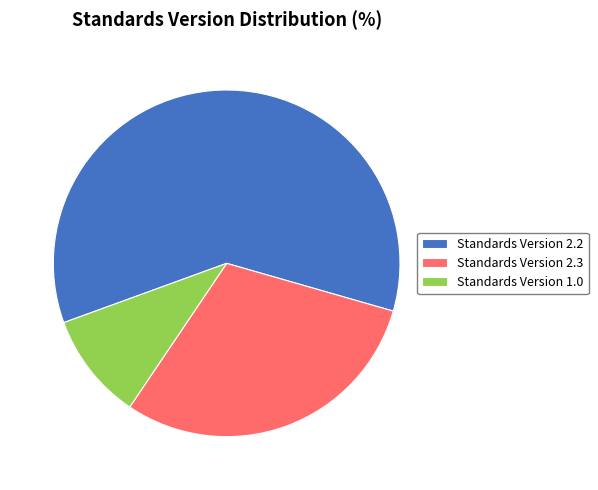

Which has a higher value, Standards Version 2.3 or Standards Version 2.2?

Standards Version 2.2